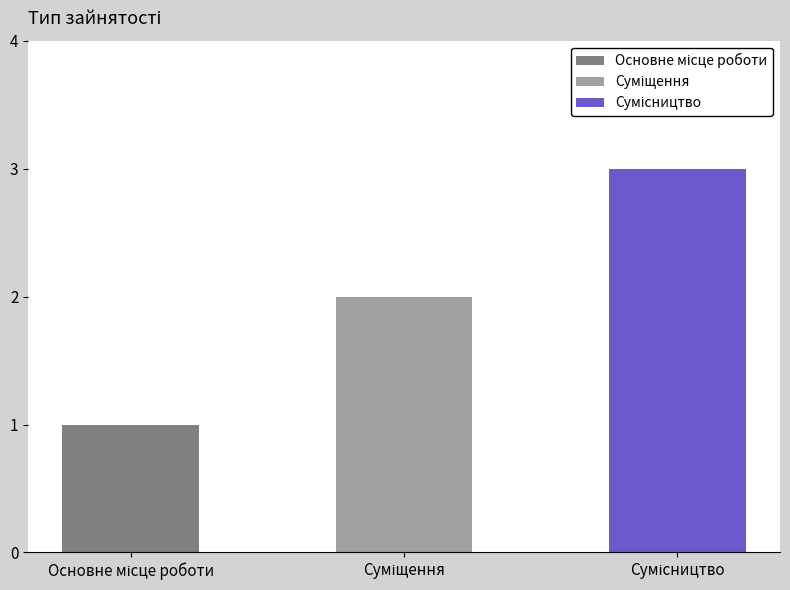

What is the sum of all values?

6